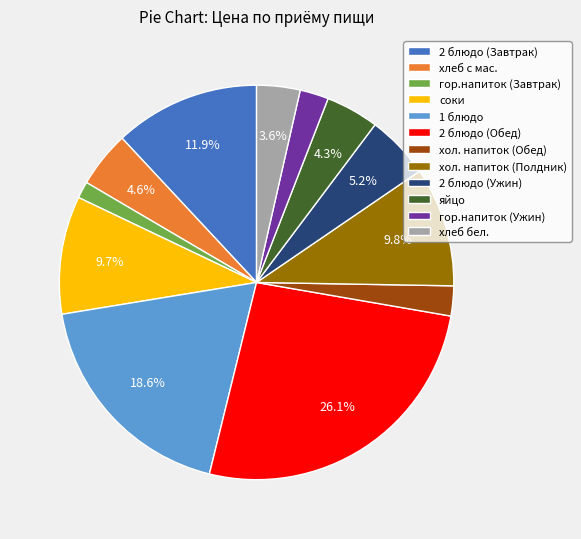

Between 2 блюдо (Завтрак) and гор.напиток (Завтрак), which is larger?

2 блюдо (Завтрак)